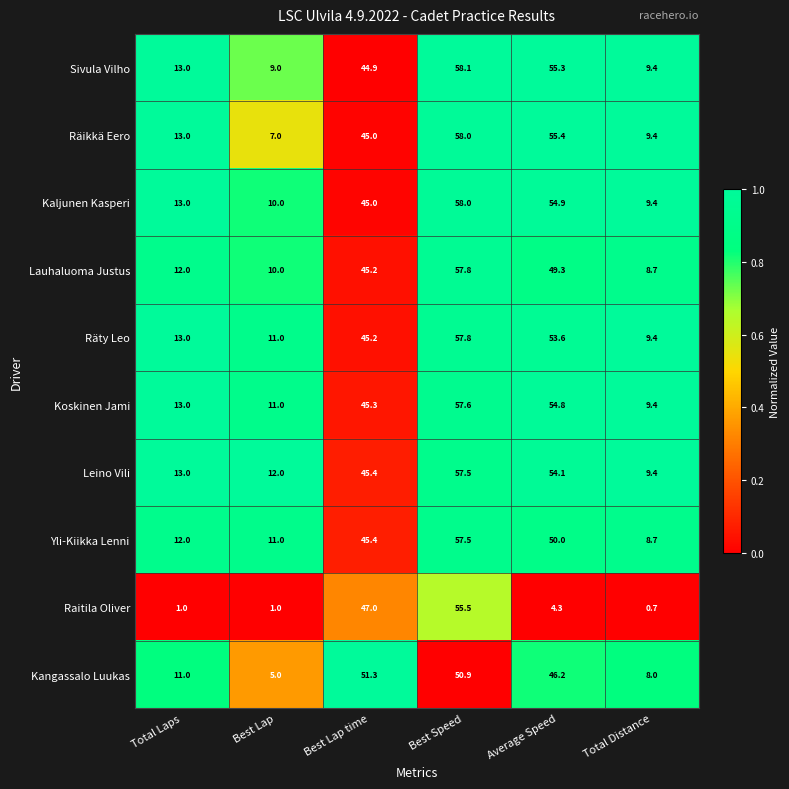

What is the difference between the highest and lowest values at Average Speed?

51.1